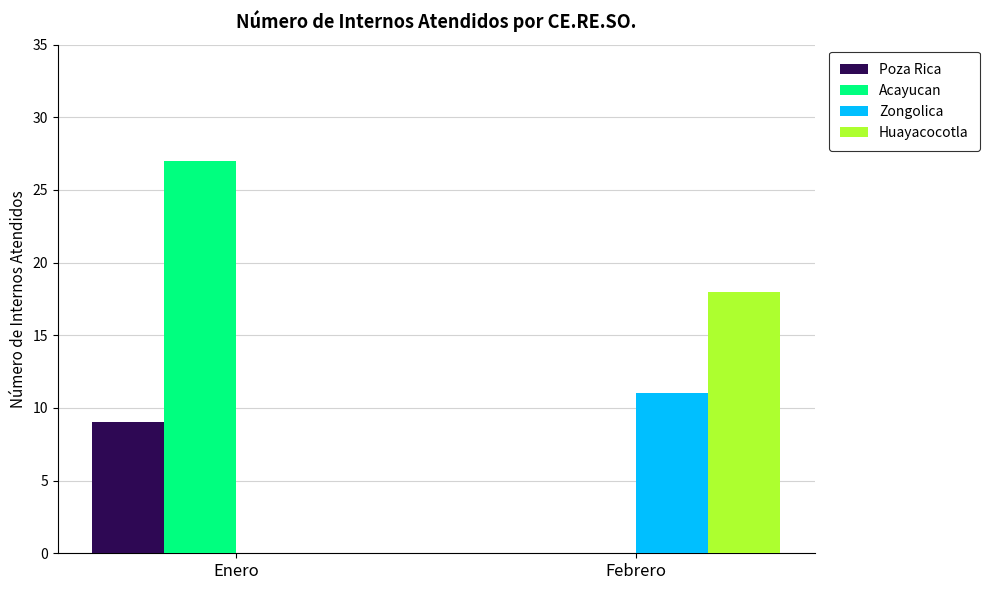

The value of Zongolica at Enero is 0. True or false?

True